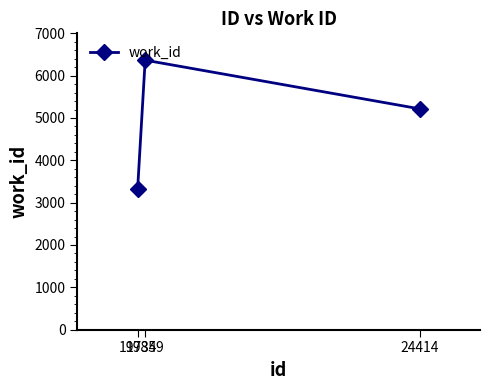

How many distinct data groups are displayed?

1